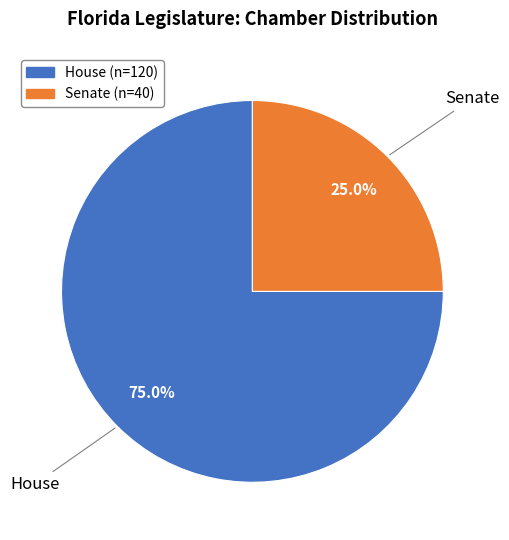

To the nearest percent, what is the average slice percentage?

50%